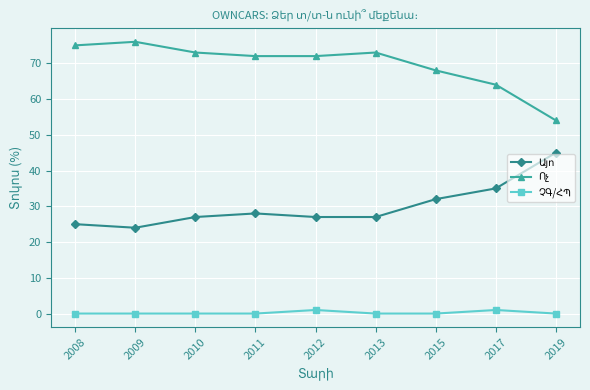

What is the greatest value displayed?

76